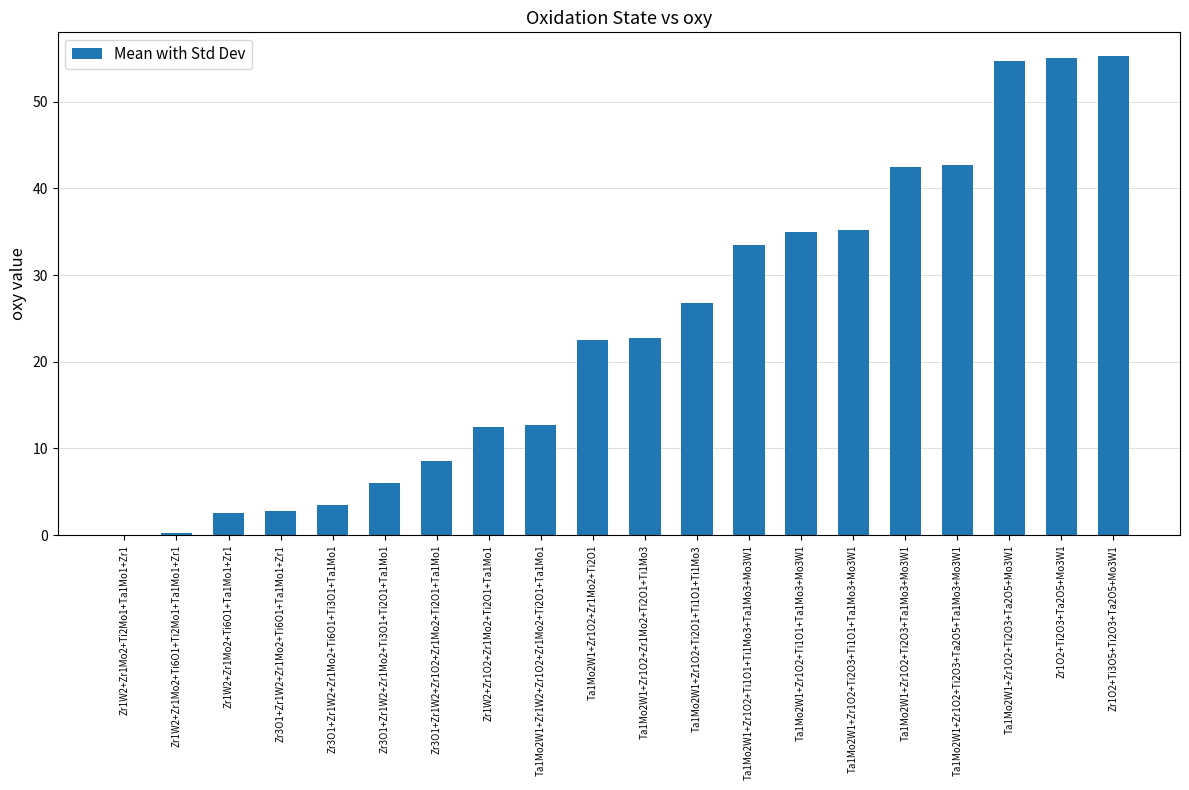

Is it true that the value at Zr3O1+Zr1W2+Zr1Mo2+Ti6O1+Ti3O1+Ta1Mo1 is 5.5?

False